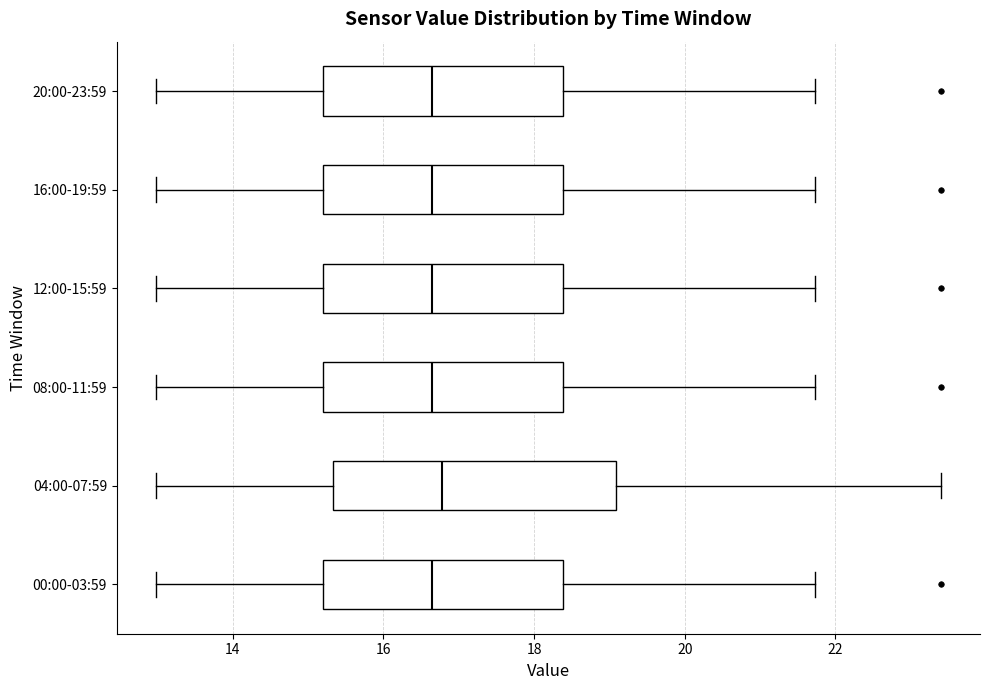

Comparing the boxes themselves (not the whiskers), which one is the widest?

04:00-07:59